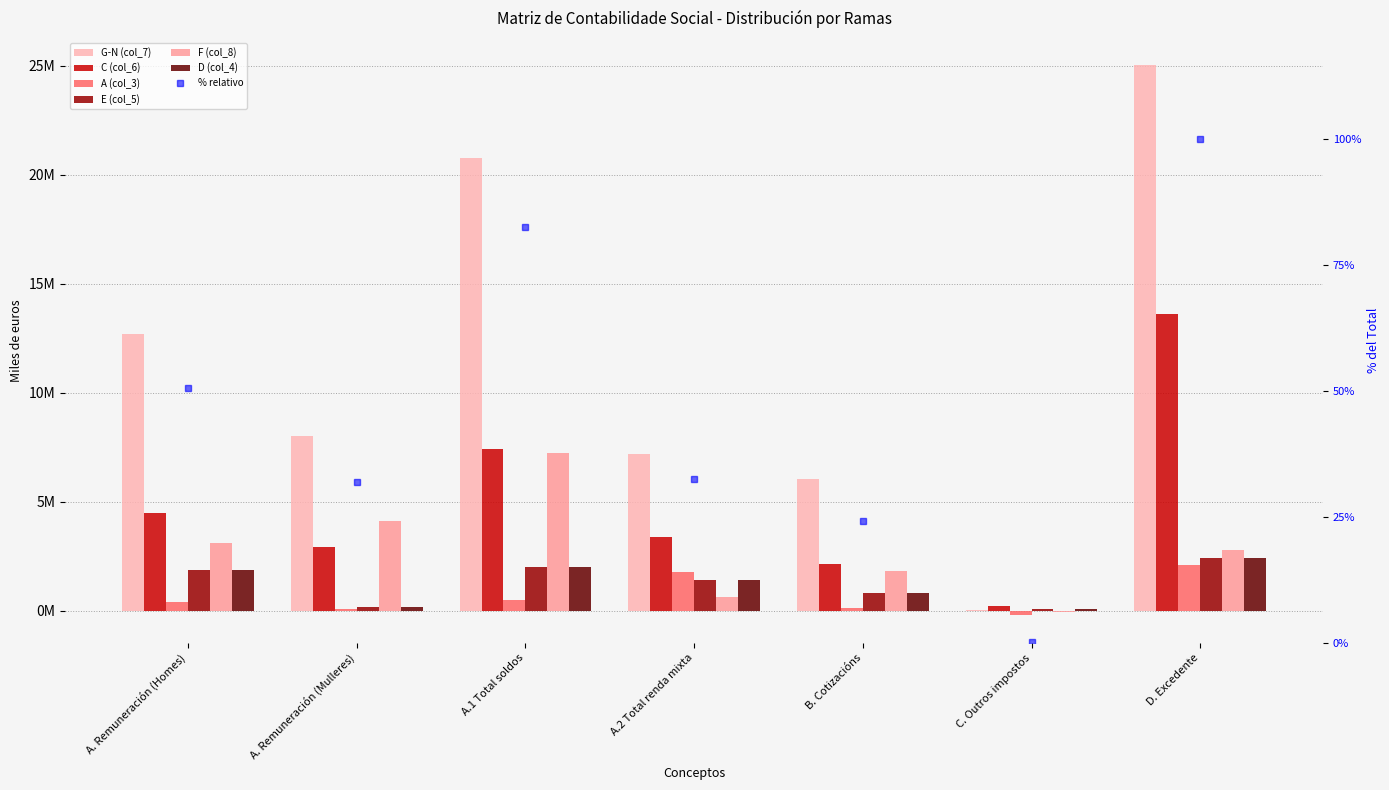

What is the highest value of the F (col_8) series?

7242380.0